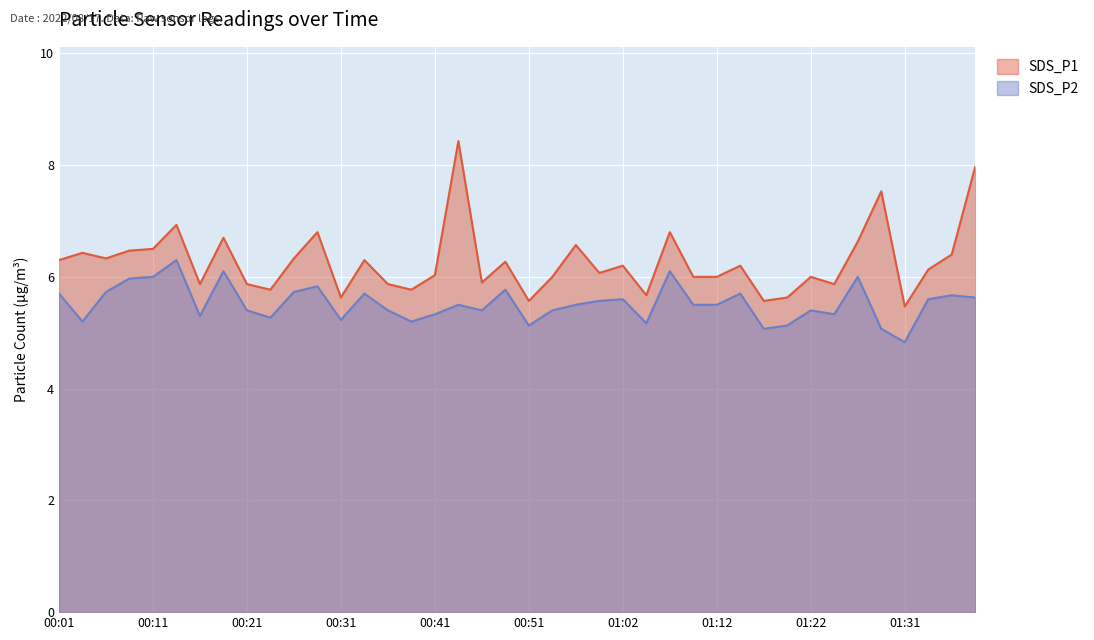

The value of SDS_P2 at 01:27 is 6.0. True or false?

True